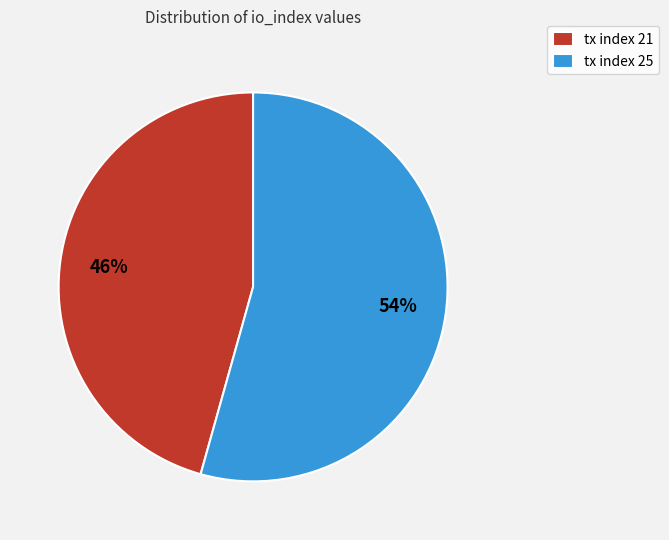

Is it true that tx index 25 is 65% of the pie?

False